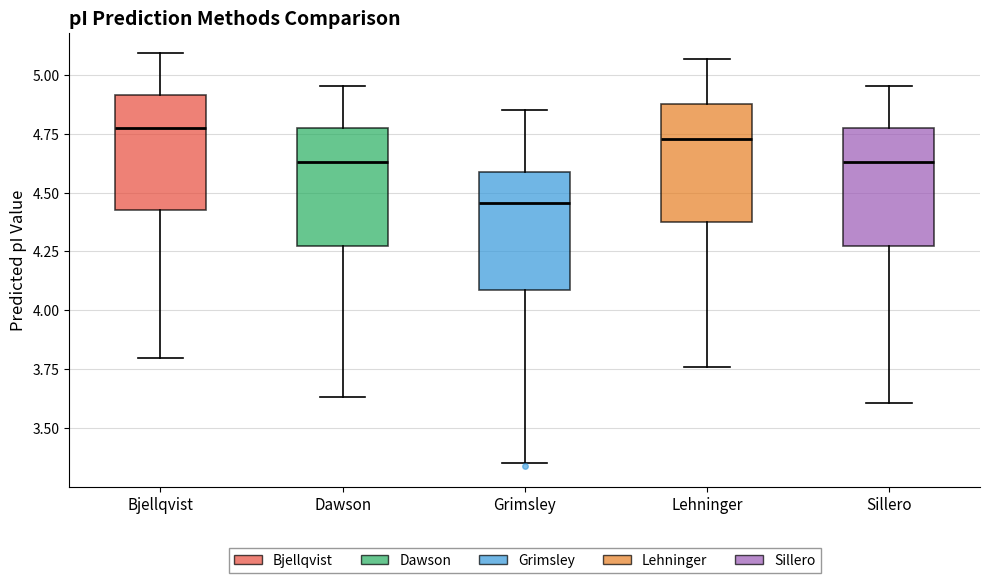

Reading left to right, read every box against the y-axis: the position of its median line, the range the box covers, and the ends of its whiskers. The values are not printed on the chart, so give them approximately, as read against the axis.

Bjellqvist: median 4.75, box 4.40 to 4.90, whiskers 3.80 to 5.10
Dawson: median 4.65, box 4.25 to 4.75, whiskers 3.65 to 4.95
Grimsley: median 4.45, box 4.10 to 4.60, whiskers 3.35 to 4.85
Lehninger: median 4.75, box 4.40 to 4.90, whiskers 3.75 to 5.05
Sillero: median 4.65, box 4.25 to 4.75, whiskers 3.60 to 4.95